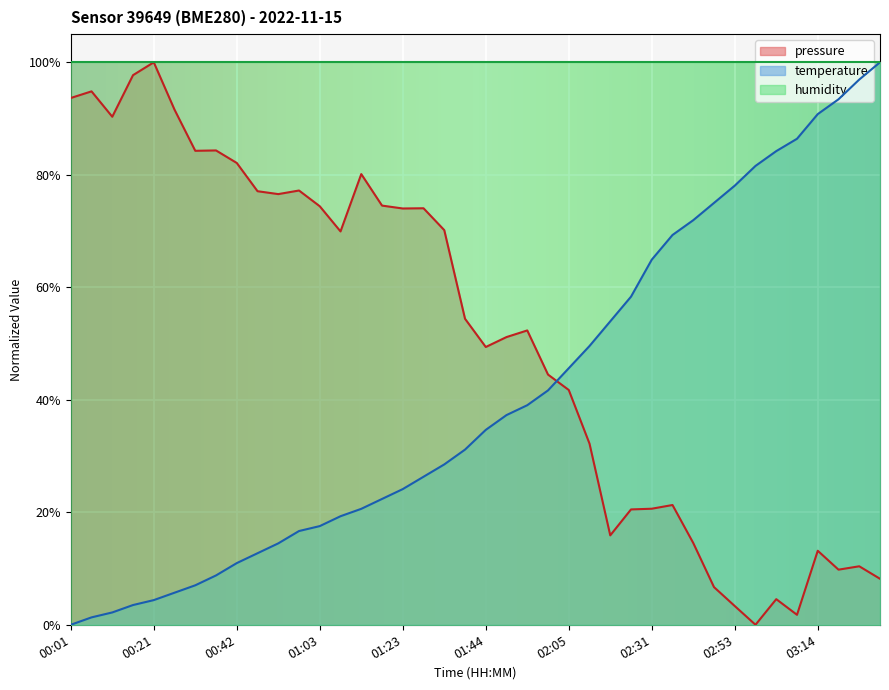

How many interior local valleys does the pressure series have?

10